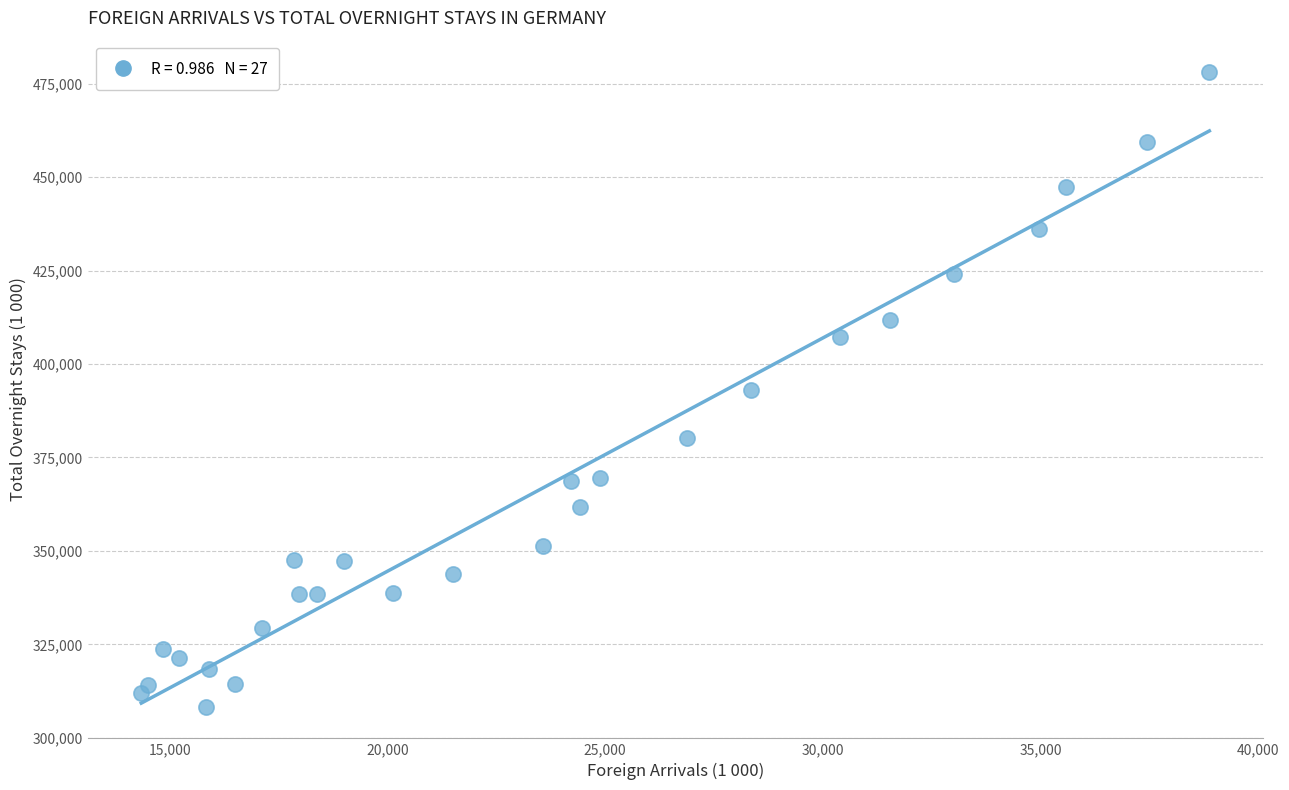

What is the range of Y values (max minus min)?

169718.0